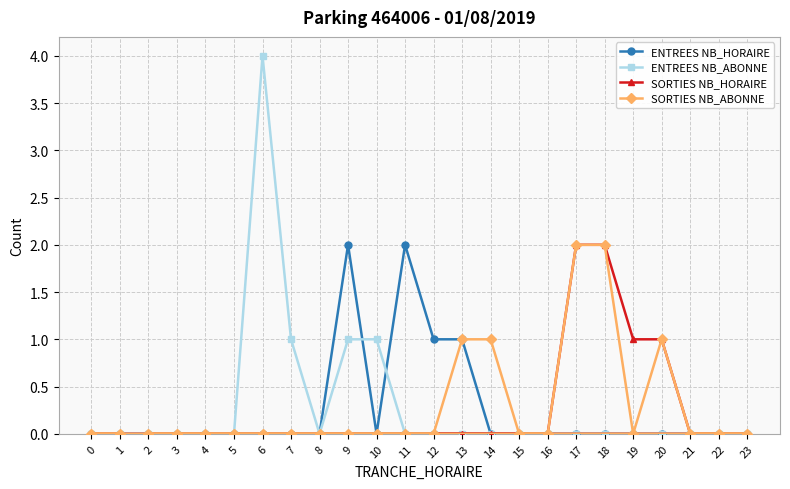

What is the value of the SORTIES NB_HORAIRE point at the 19th from the left?

2